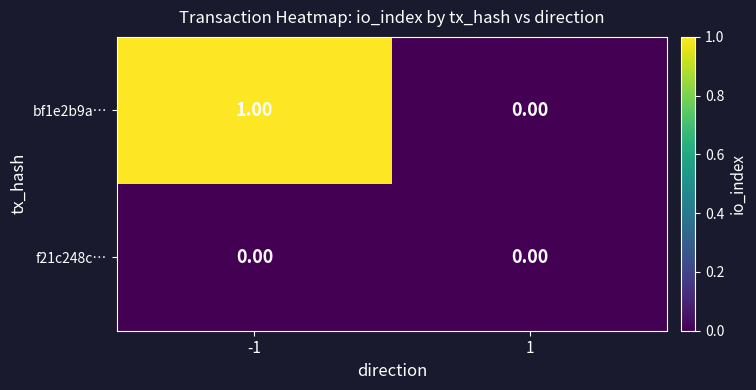

Which series has the largest total across all categories?

bf1e2b9a…